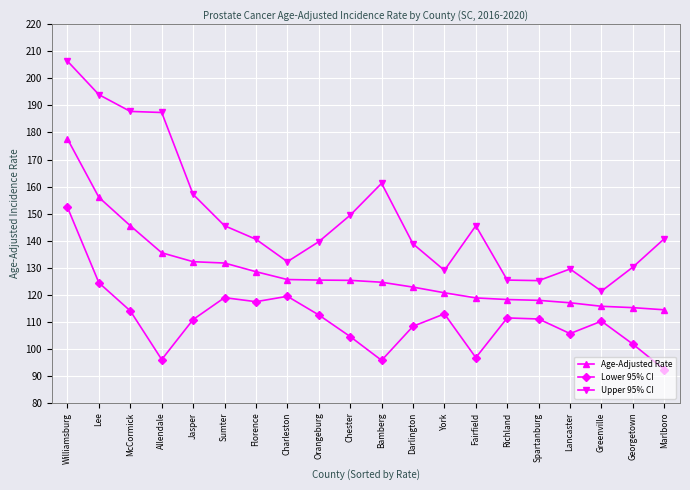

List the series in order of their peak value, lowest first.

Lower 95% CI, Age-Adjusted Rate, Upper 95% CI